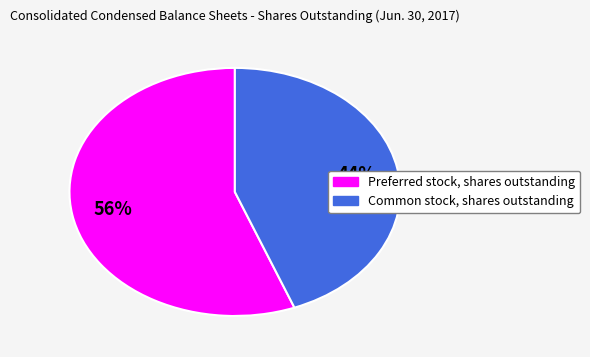

True or false: Common stock, shares outstanding accounts for 35% of the total.

False